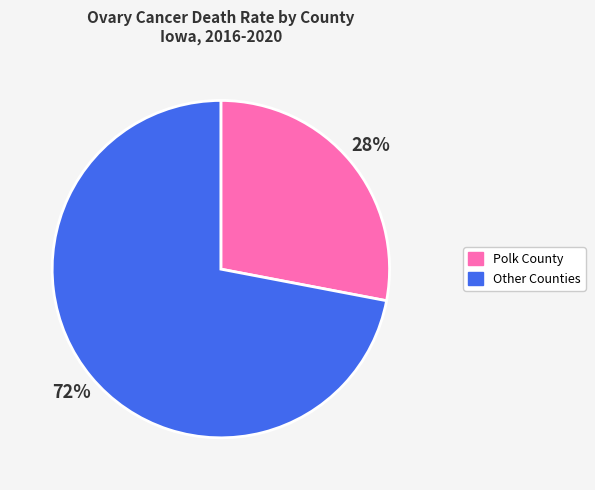

Is there any slice that represents more than half of the pie?

Yes